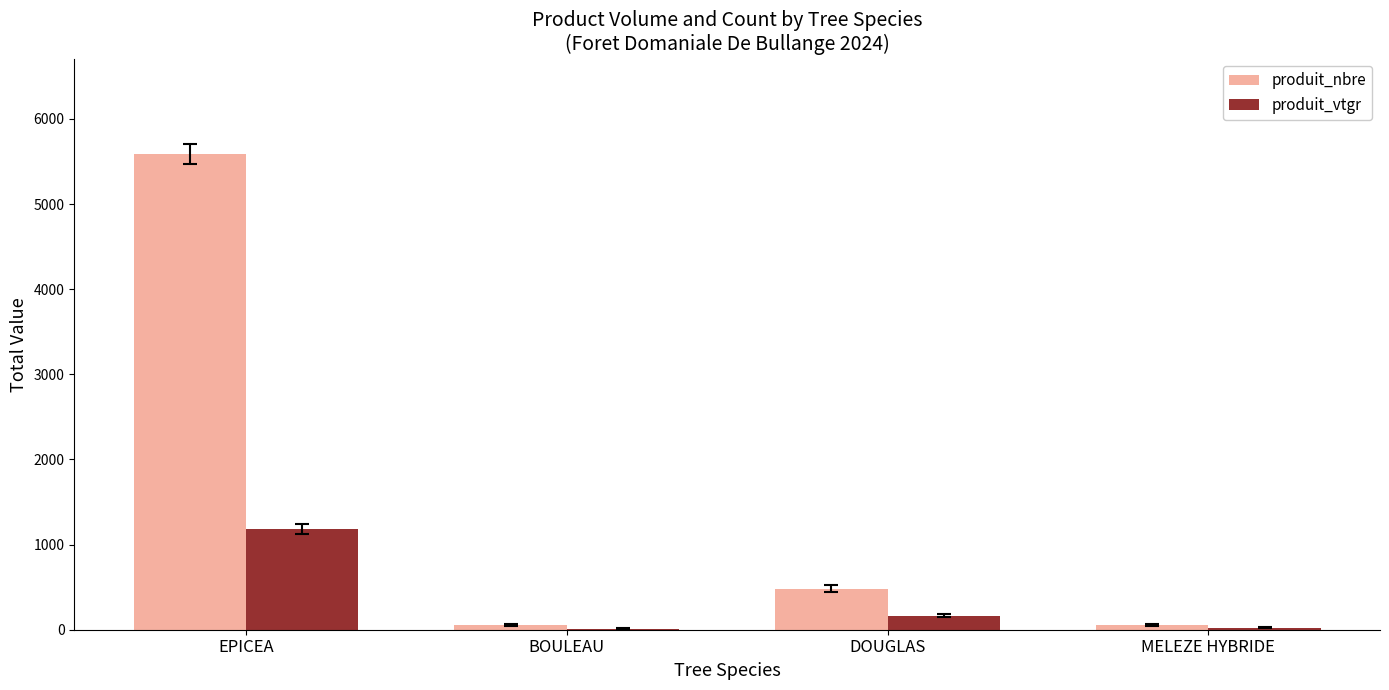

Count the number of data series in this chart.

2